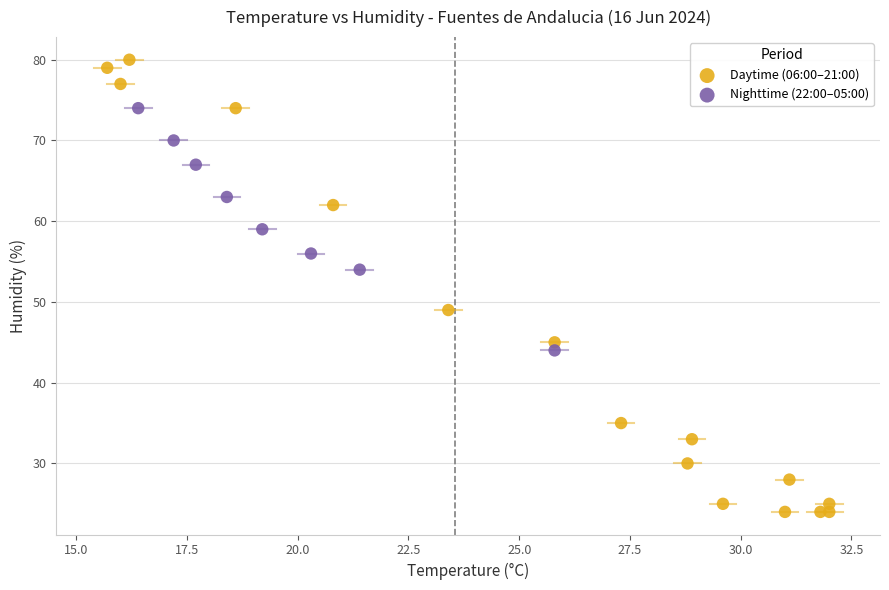

Which series reaches the maximum Y coordinate?

Daytime (06:00–21:00)